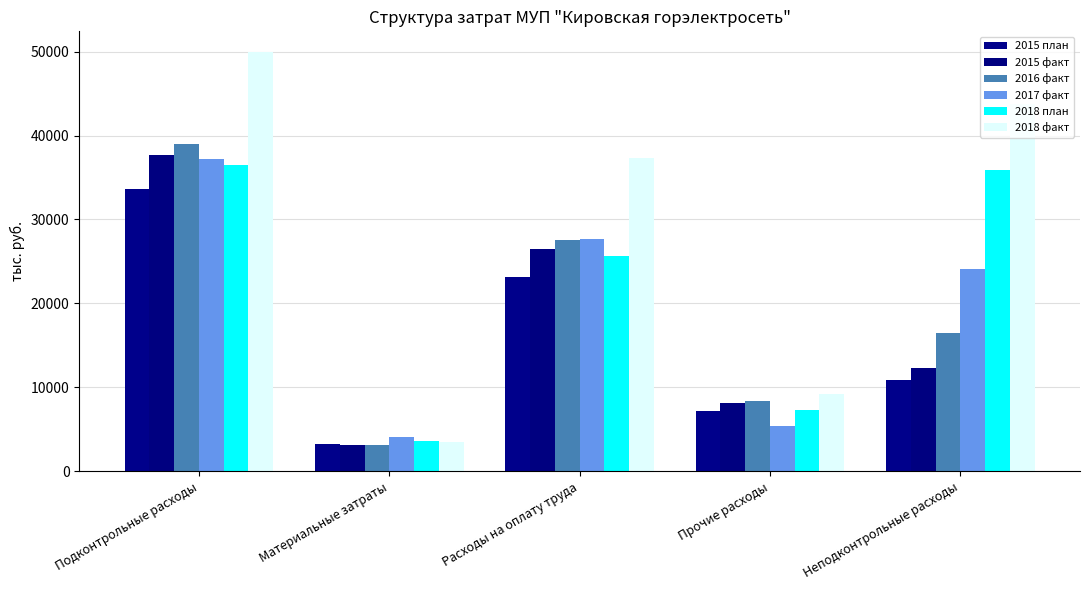

Rank the categories by 2017 факт value from lowest to highest.

Материальные затраты, Прочие расходы, Неподконтрольные расходы, Расходы на оплату труда, Подконтрольные расходы